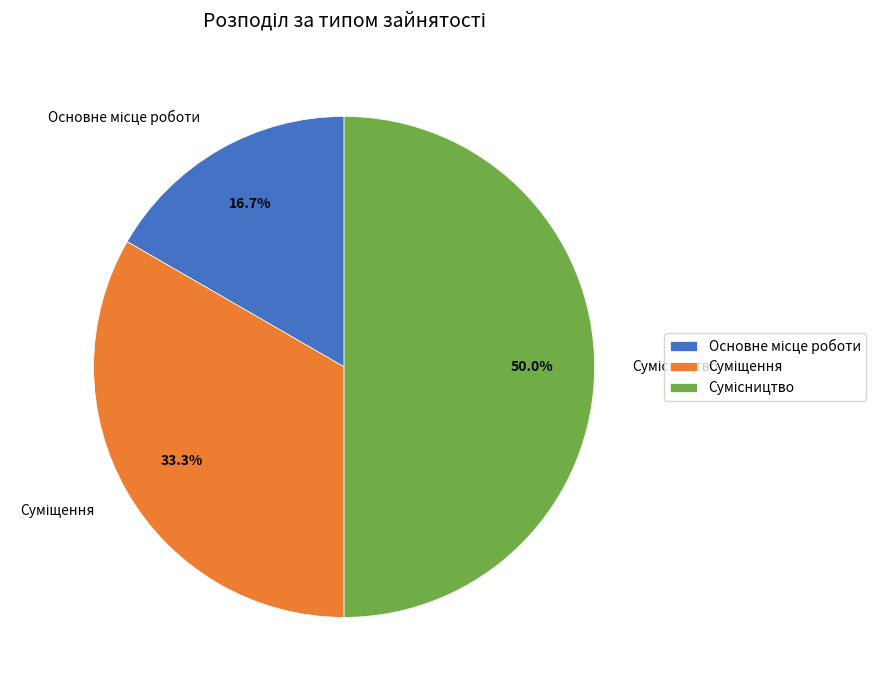

How many segments does this pie chart have?

3